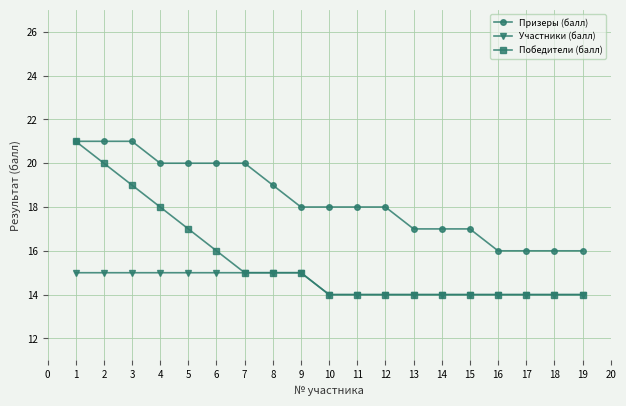

What is the value of the Участники (балл) point at the 1st from the left?

15